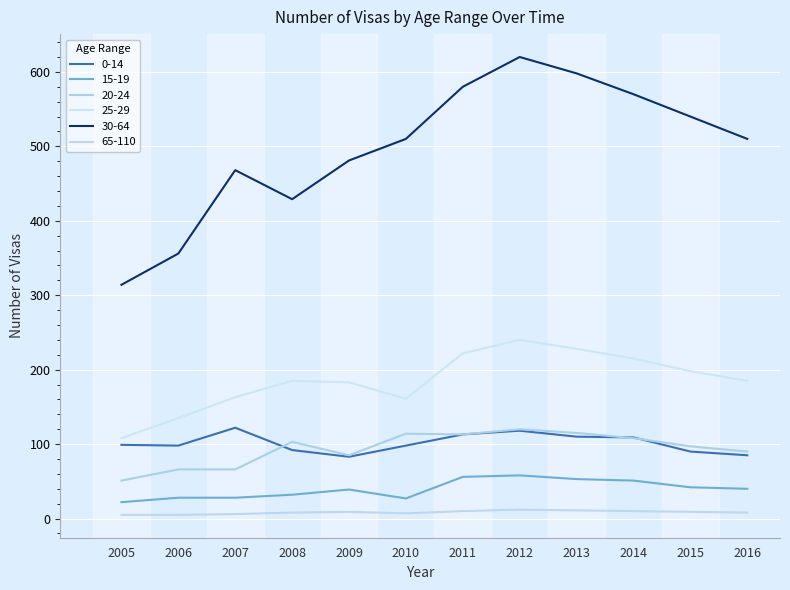

Which category has the highest value in the 30-64 series?

2012